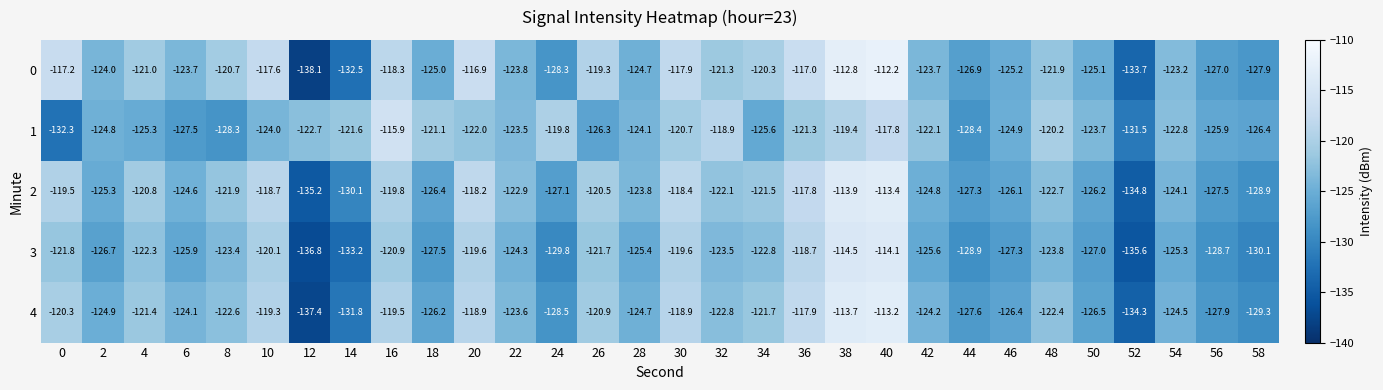

The 2 series shows -177.5 at 26. True or false?

False